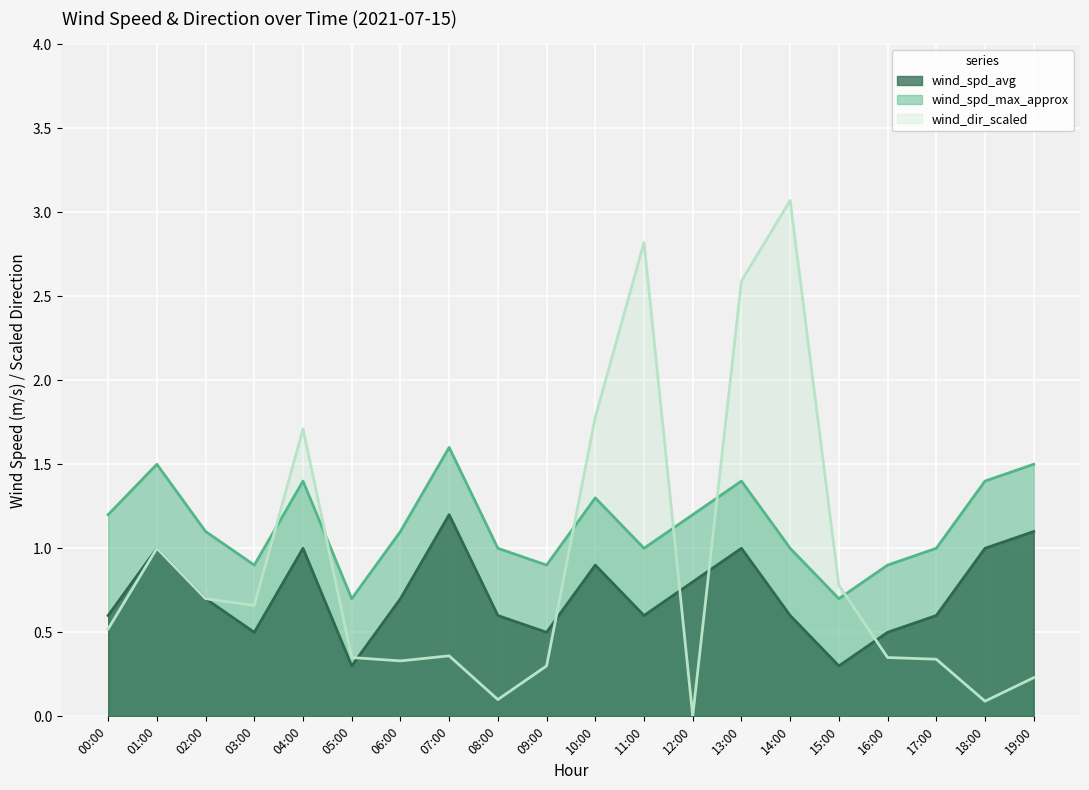

What position from the right is 06:00?

14